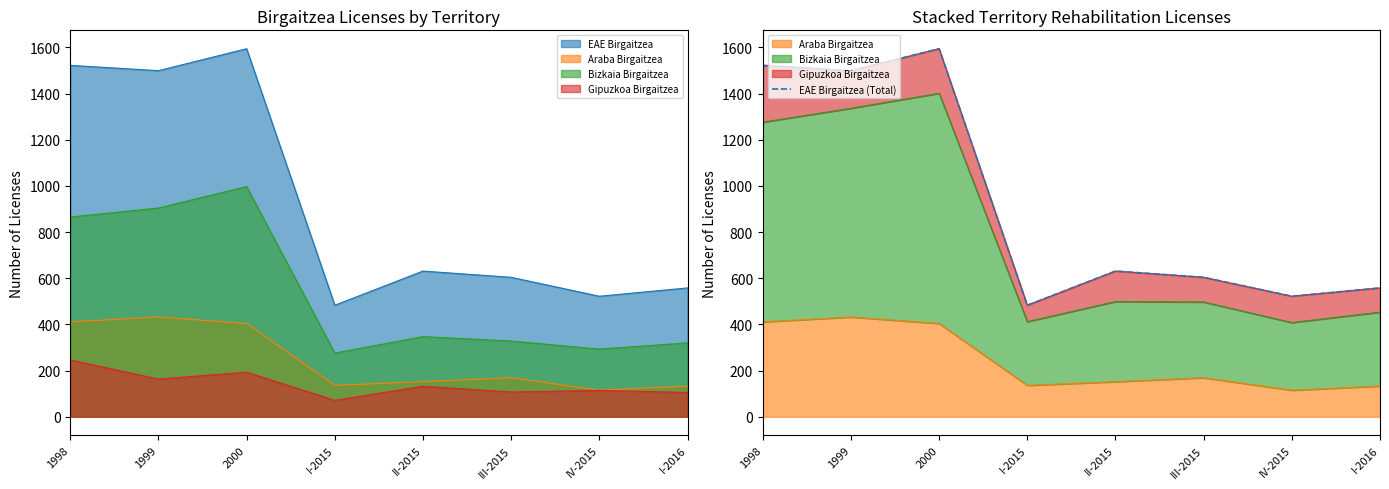

What is the label of the 8th point from the right?

1998